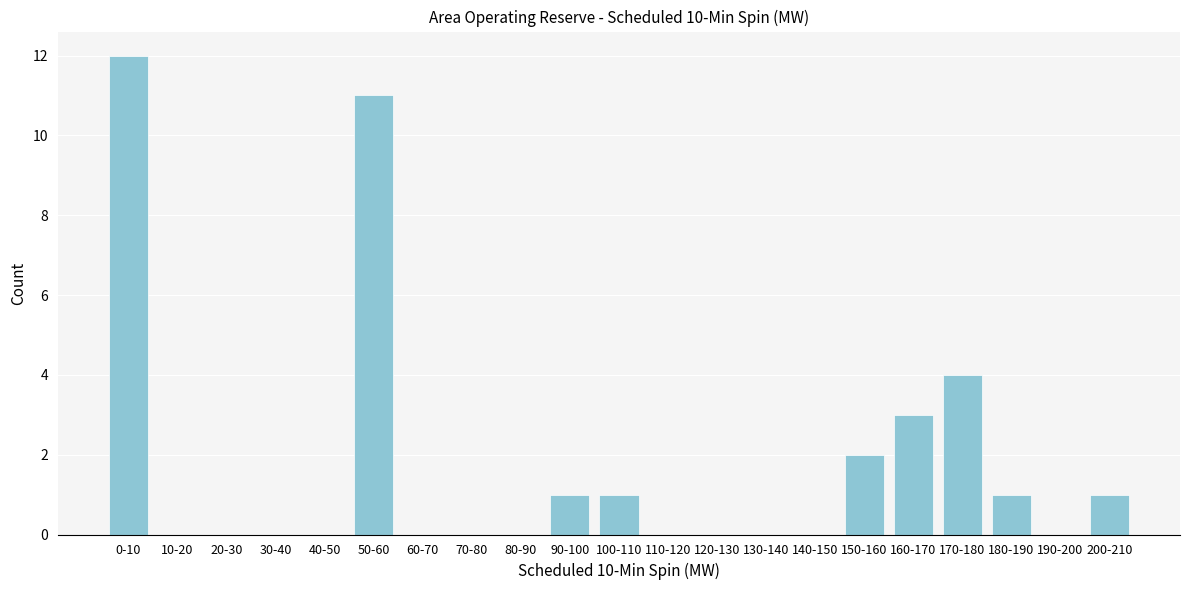

Reading left to right, list all the values displayed in this chart.

0-10=12	10-20=0	20-30=0	30-40=0	40-50=0	50-60=11	60-70=0	70-80=0	80-90=0	90-100=1	100-110=1	110-120=0	120-130=0	130-140=0	140-150=0	150-160=2	160-170=3	170-180=4	180-190=1	190-200=0	200-210=1